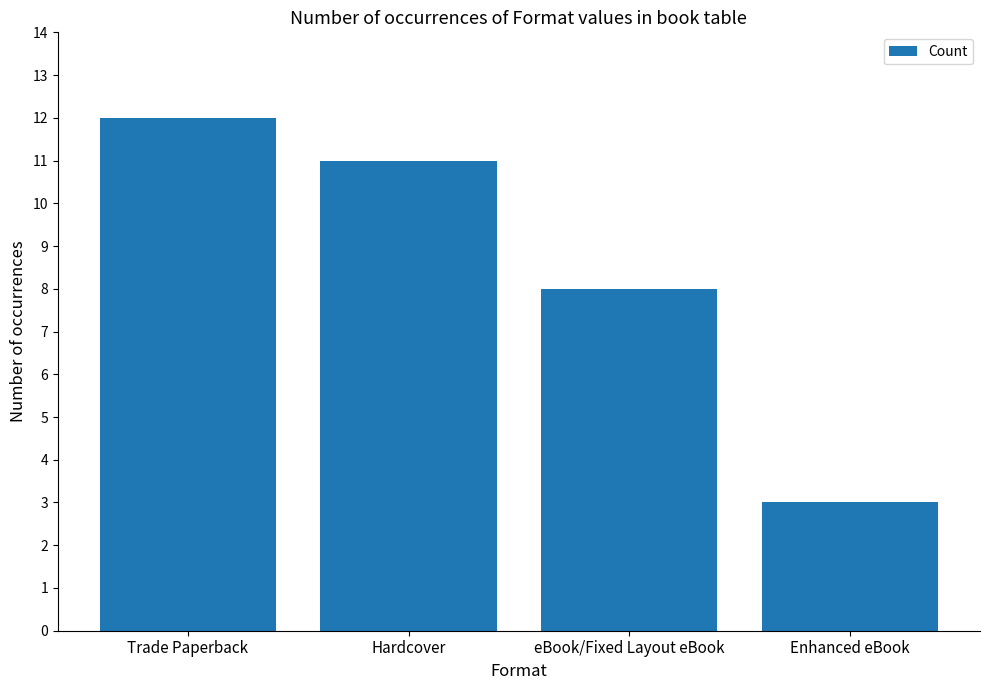

How many values are between 8 and 12?

3